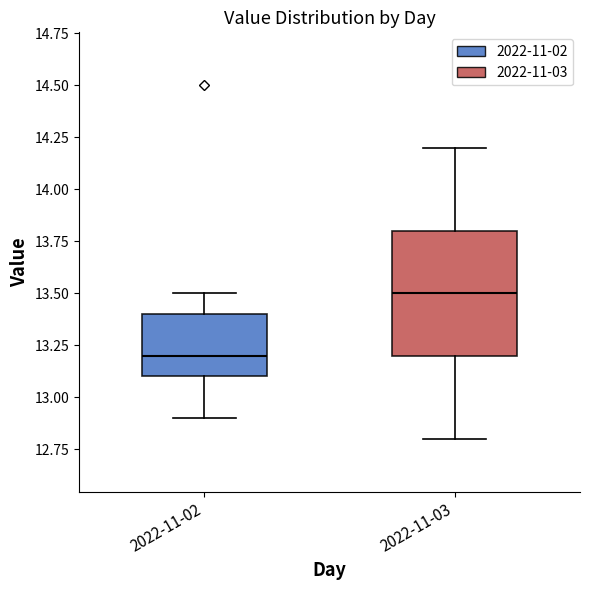

Which box has the lowest median line?

2022-11-02